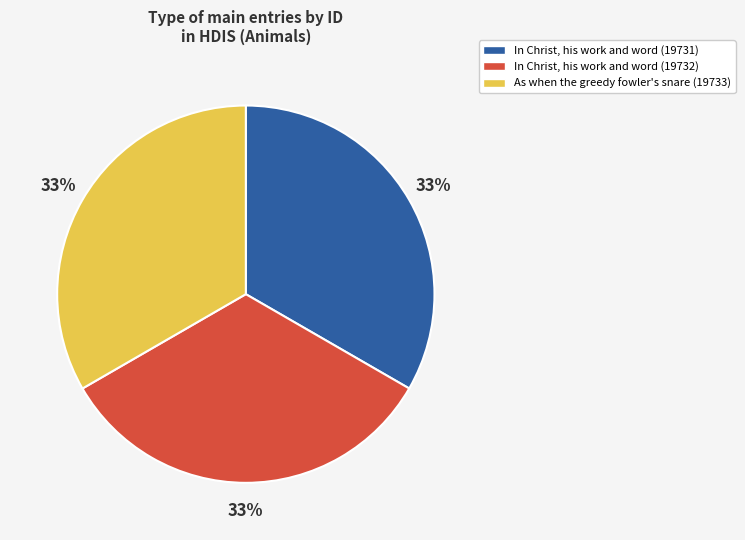

Combined, do As when the greedy fowler's snare (19733) and In Christ, his work and word (19731) account for over 50%?

Yes